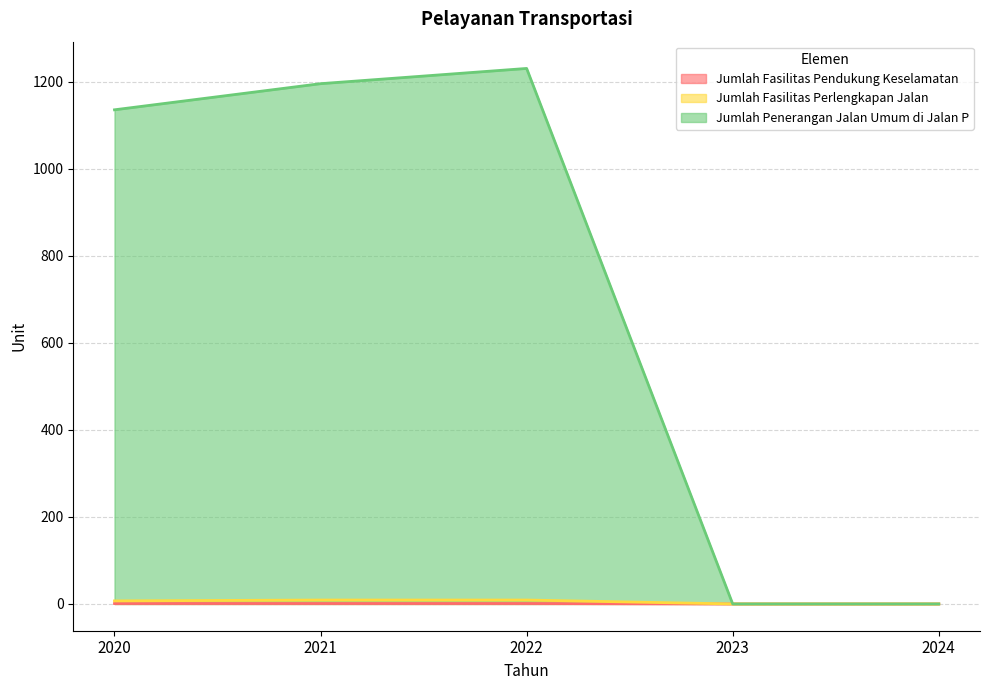

At which label is Jumlah Fasilitas Pendukung Keselamatan closest to 0?

2023